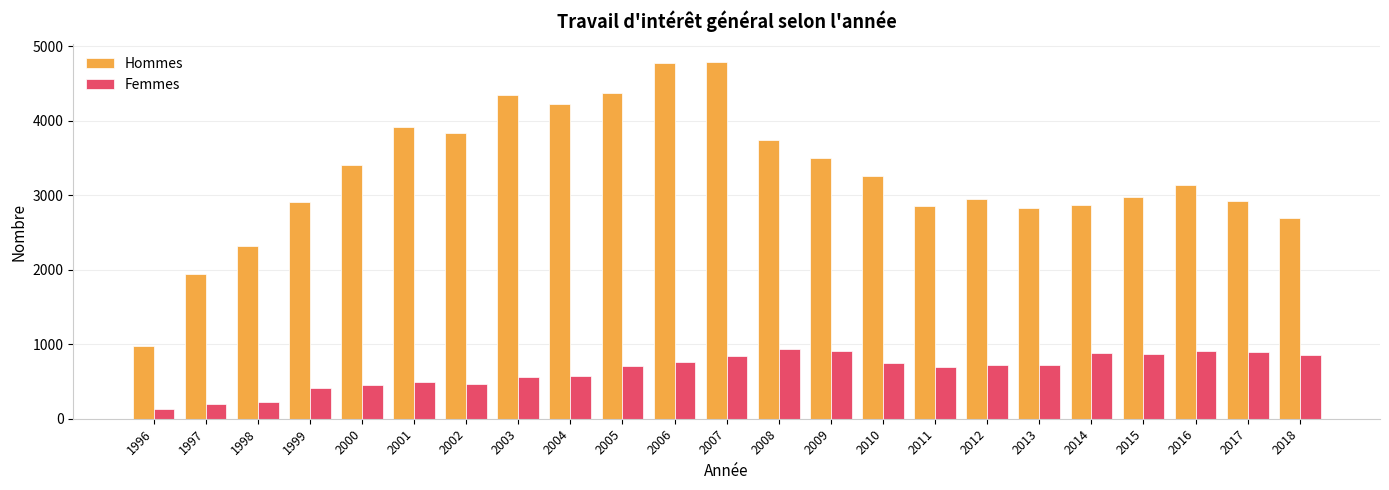

What is the spread (max minus min) of values at 2017?

2023